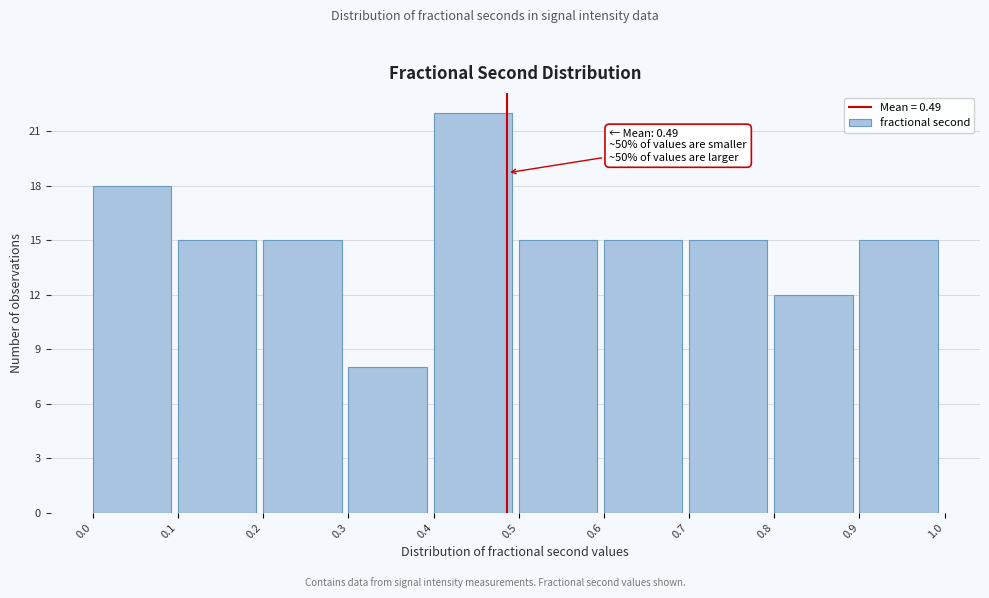

Which range on the x-axis has the tallest bar?

0.4 to 0.5